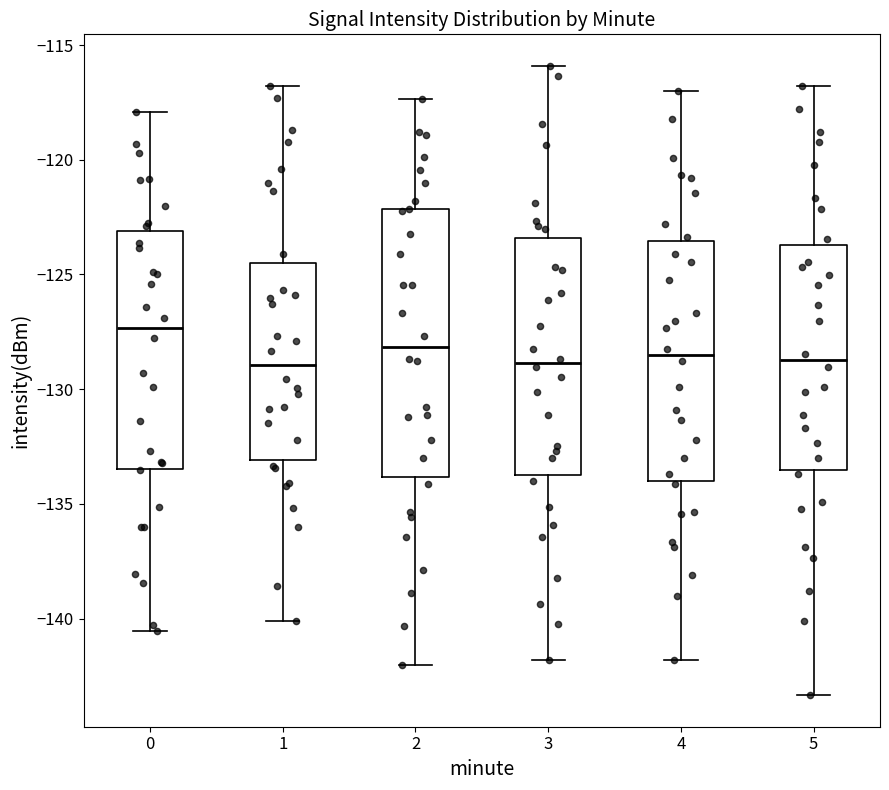

Where is the lower edge of the box at x = 0 on the y-axis? The values are not printed on the chart, so give them approximately, as read against the axis.

-133.5